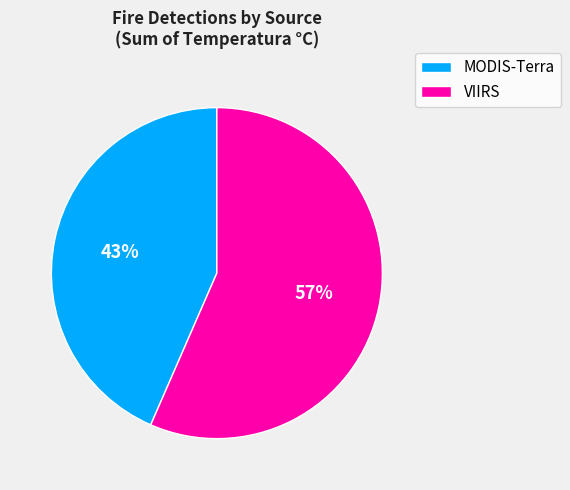

Is it true that VIIRS is 51% of the pie?

False